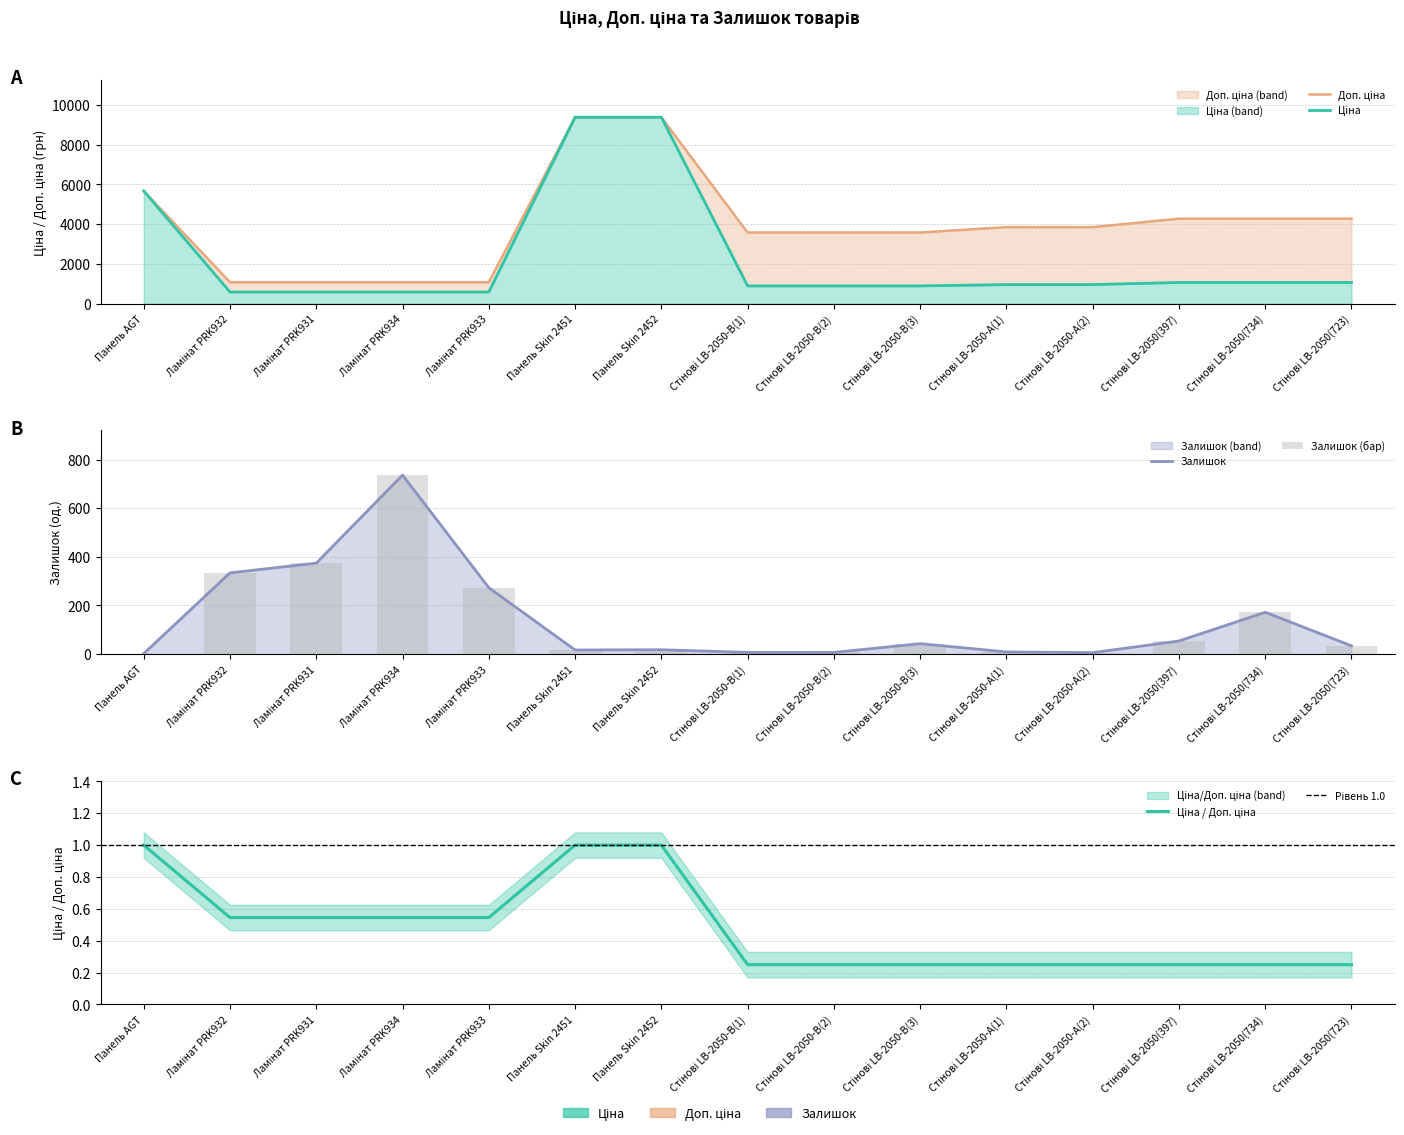

Which category has the highest value in the Ціна series?

Панель Skin 2451